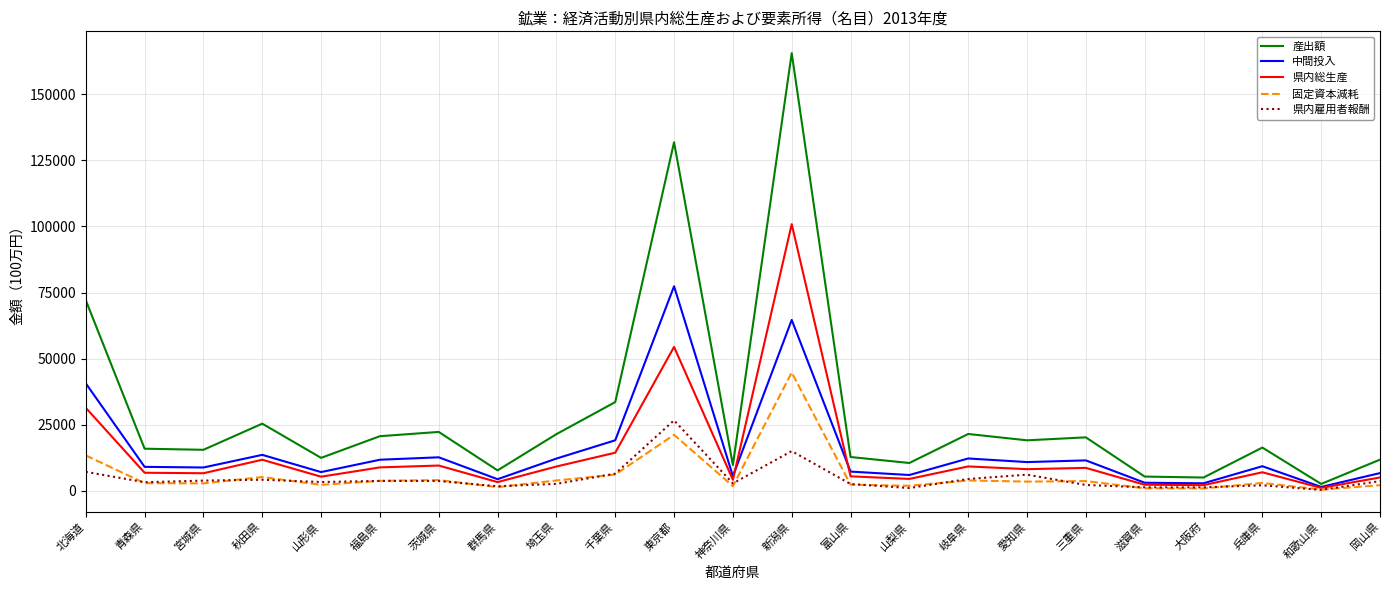

List the series in order of their peak value, lowest first.

県内雇用者報酬, 固定資本減耗, 中間投入, 県内総生産, 産出額